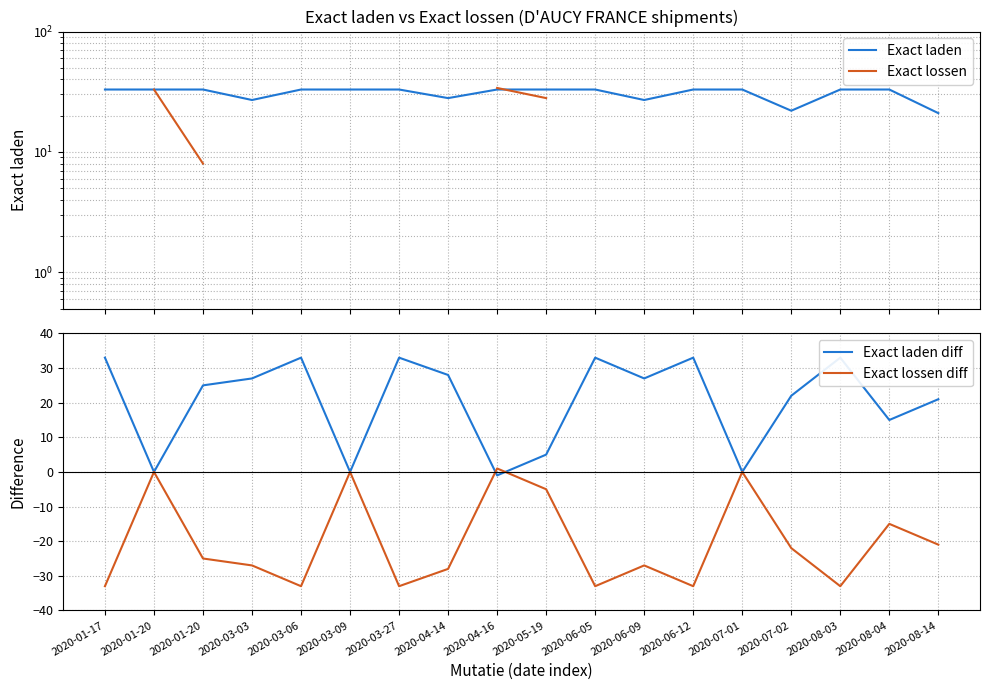

How many values in Exact laden diff are below zero?

1